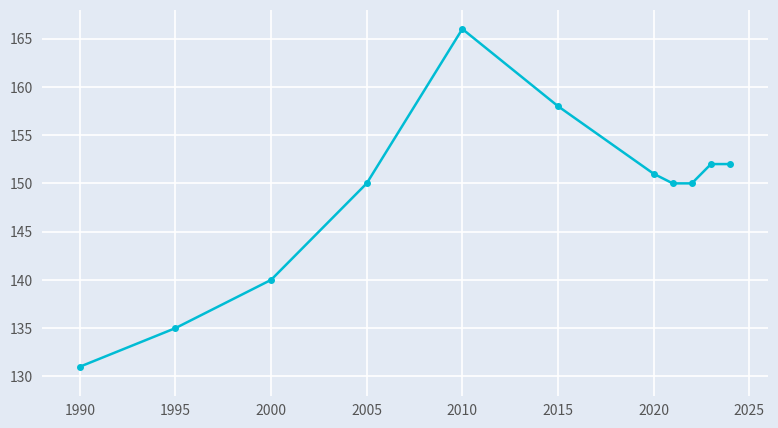

What is the smallest value displayed?

131